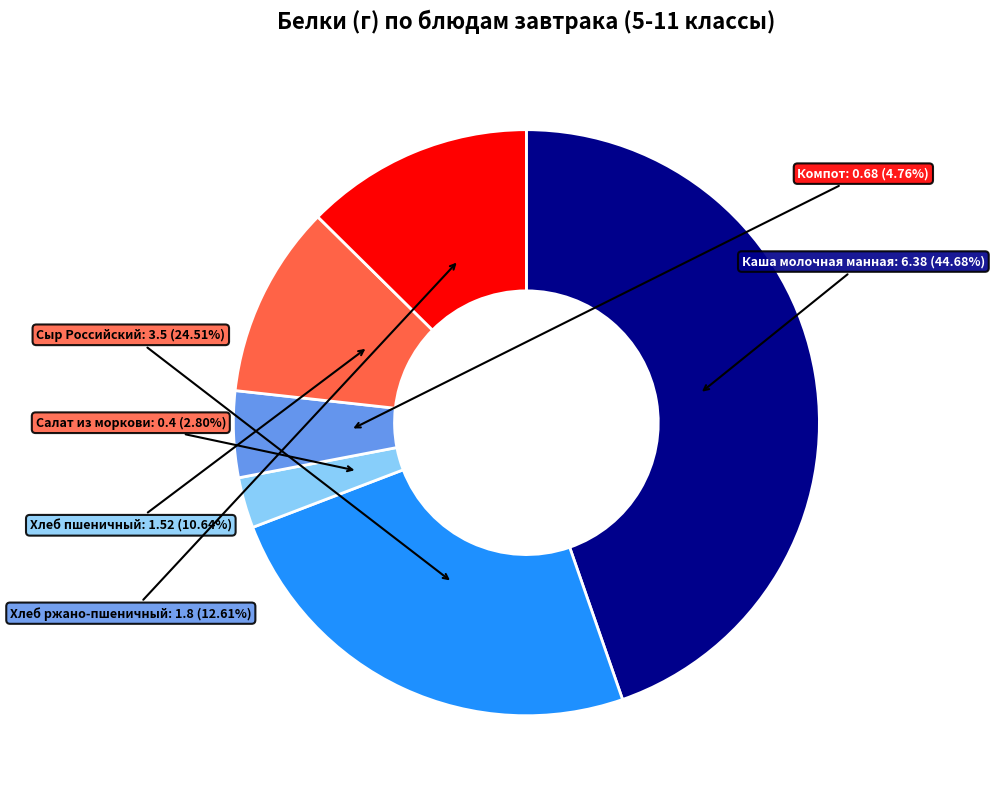

Does any single category account for the majority?

No